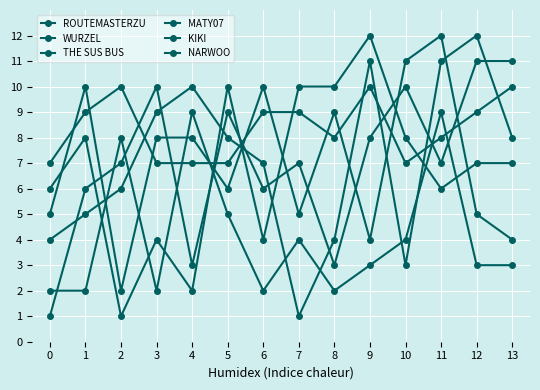

How many lines are shown in the chart?

6